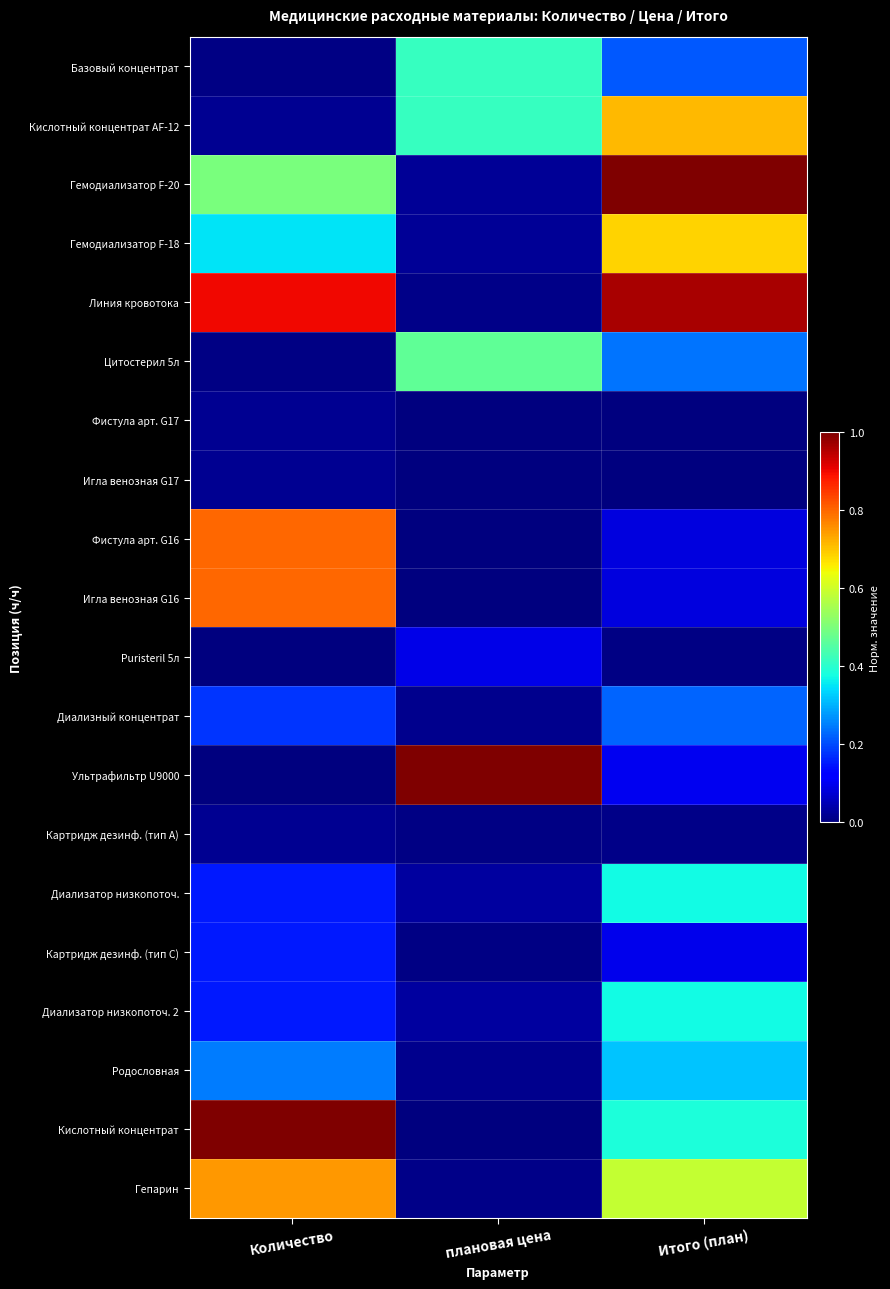

At which category is the sum across all series the highest?

Итого (план)